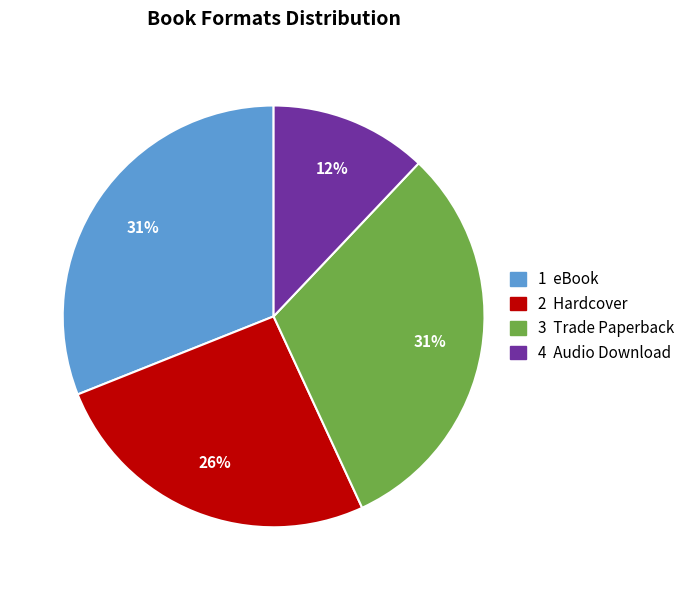

To the nearest percent, what is the difference between the largest and smallest slice percentages?

19%